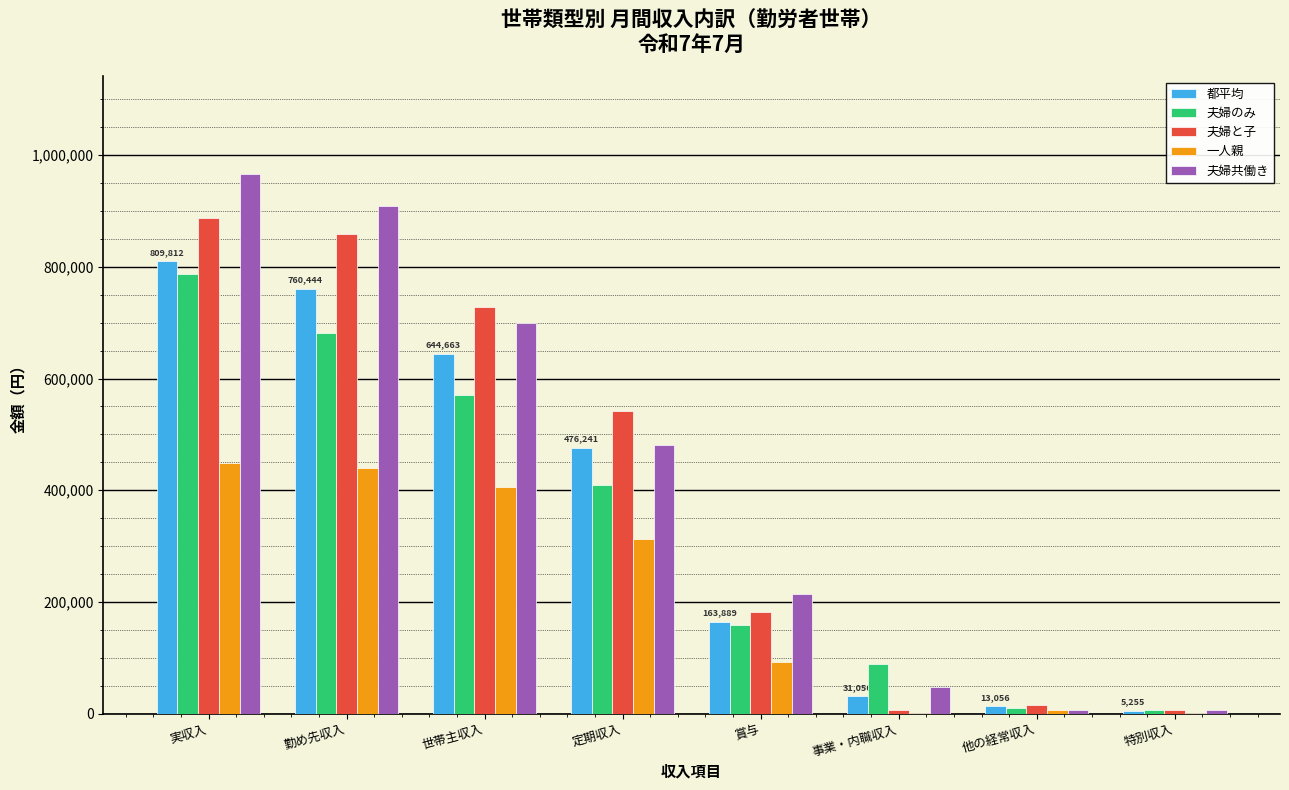

Is it true that 夫婦のみ equals 681962 at 勤め先収入?

True